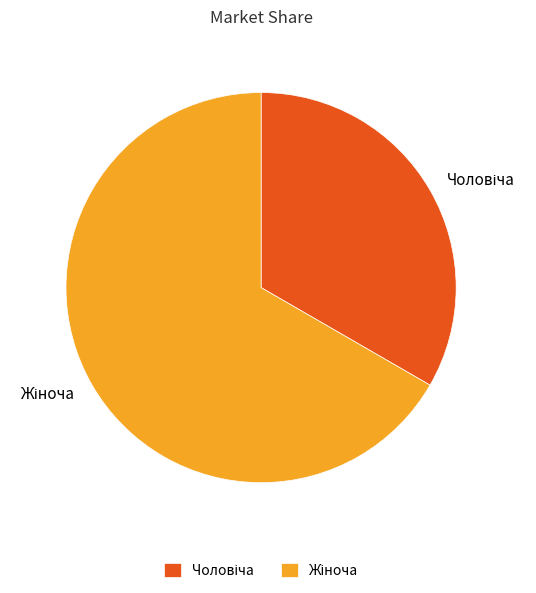

Is there a majority slice in this chart?

Yes